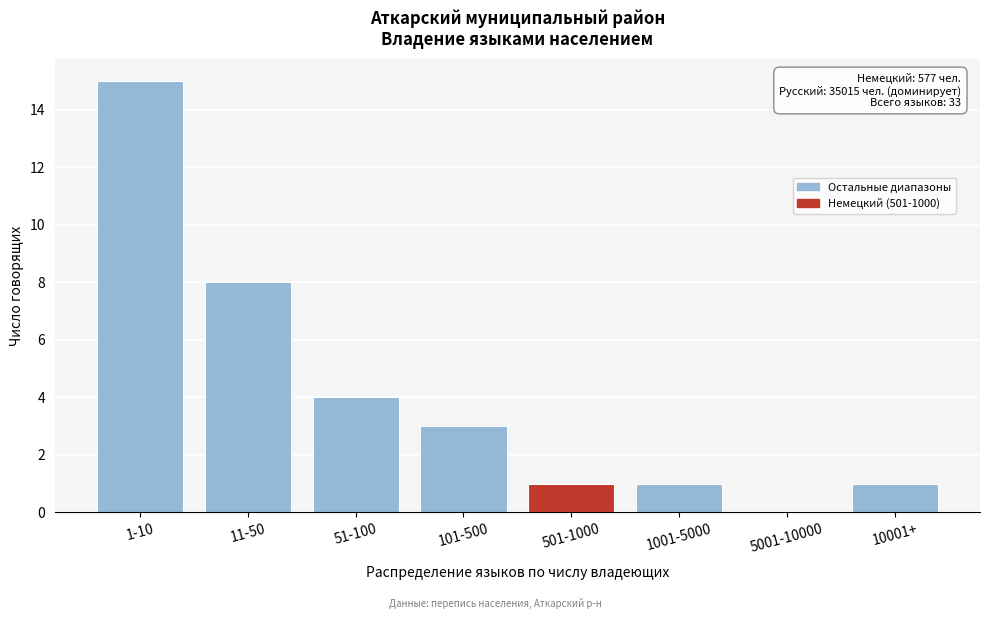

Reading left to right, what are all the values shown in this chart?

1-10=15	11-50=8	51-100=4	101-500=3	501-1000=1	1001-5000=1	5001-10000=0	10001+=1